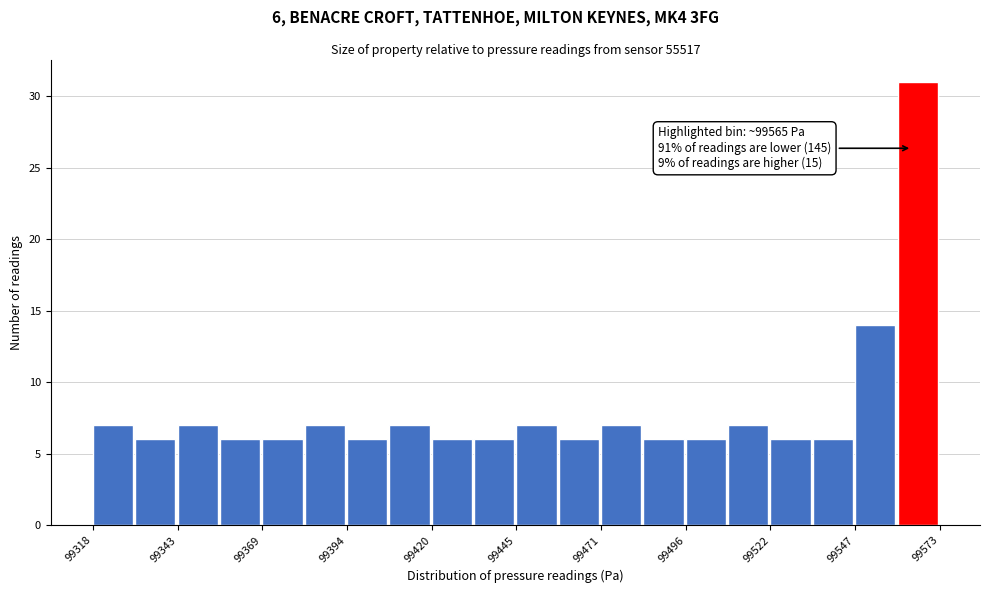

Read against the x-axis, roughly where is the centre of the tallest bar?

99565